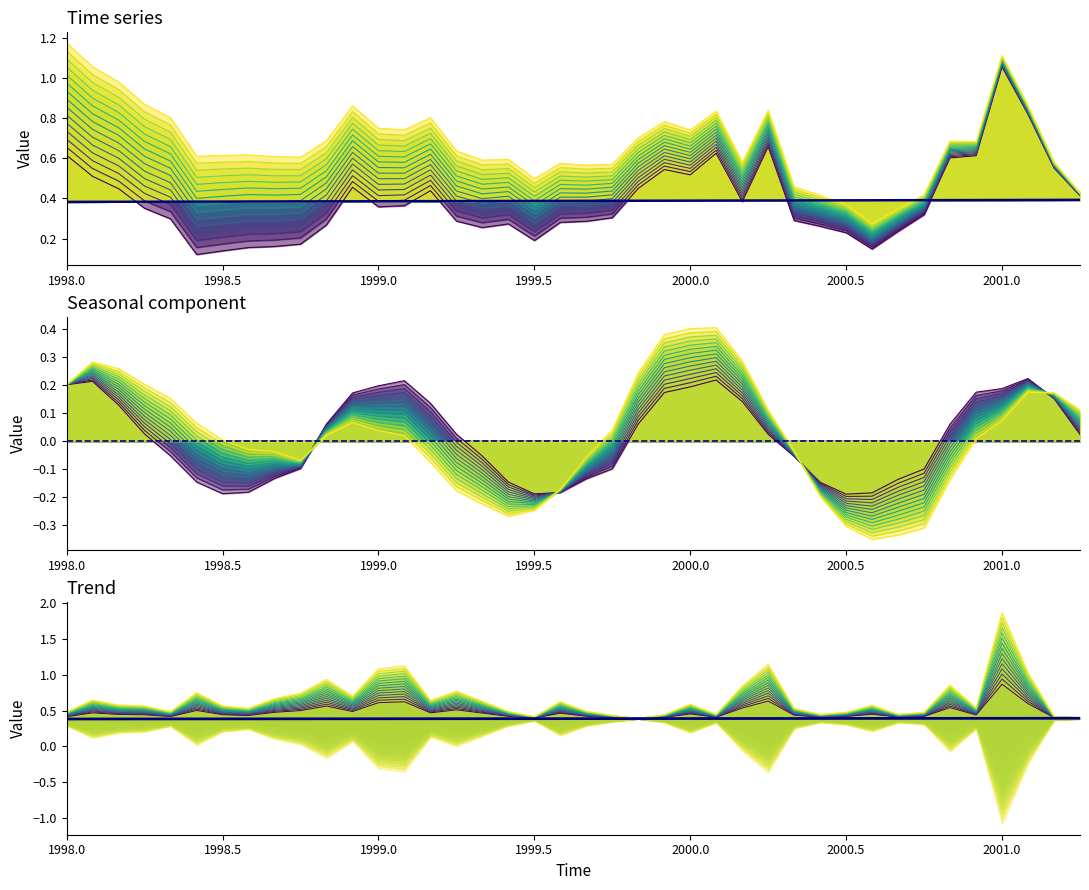

List the series in order of their peak value, highest first.

Time series, Trend, Seasonal component